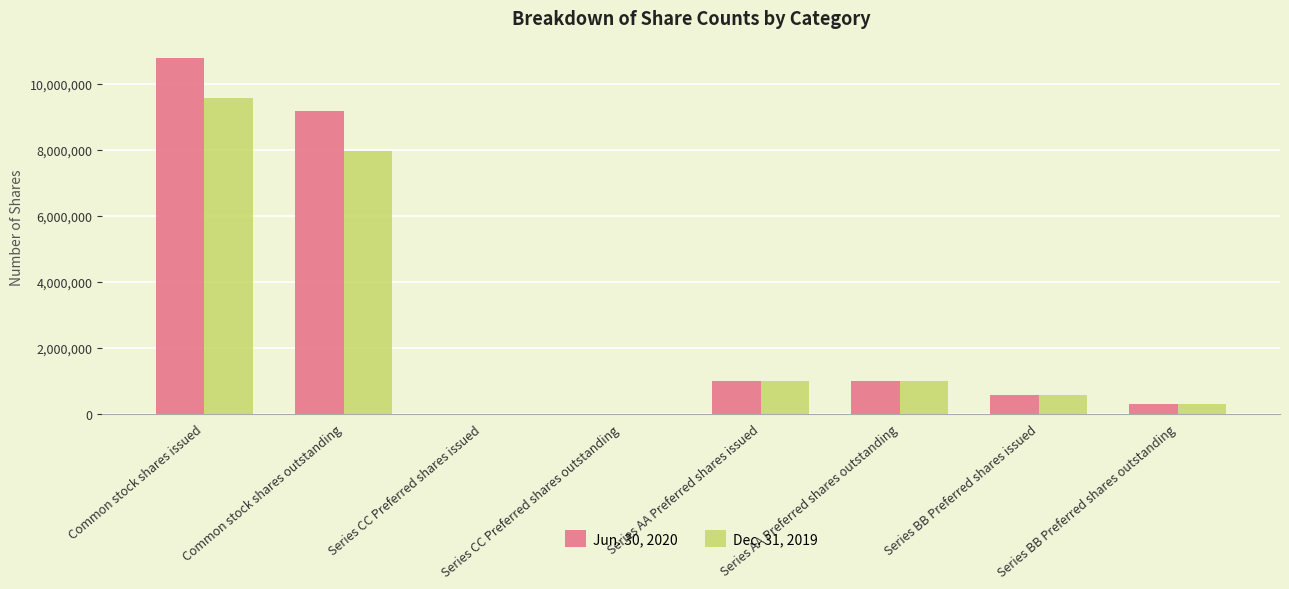

At which category is the sum across all series the highest?

Common stock shares issued